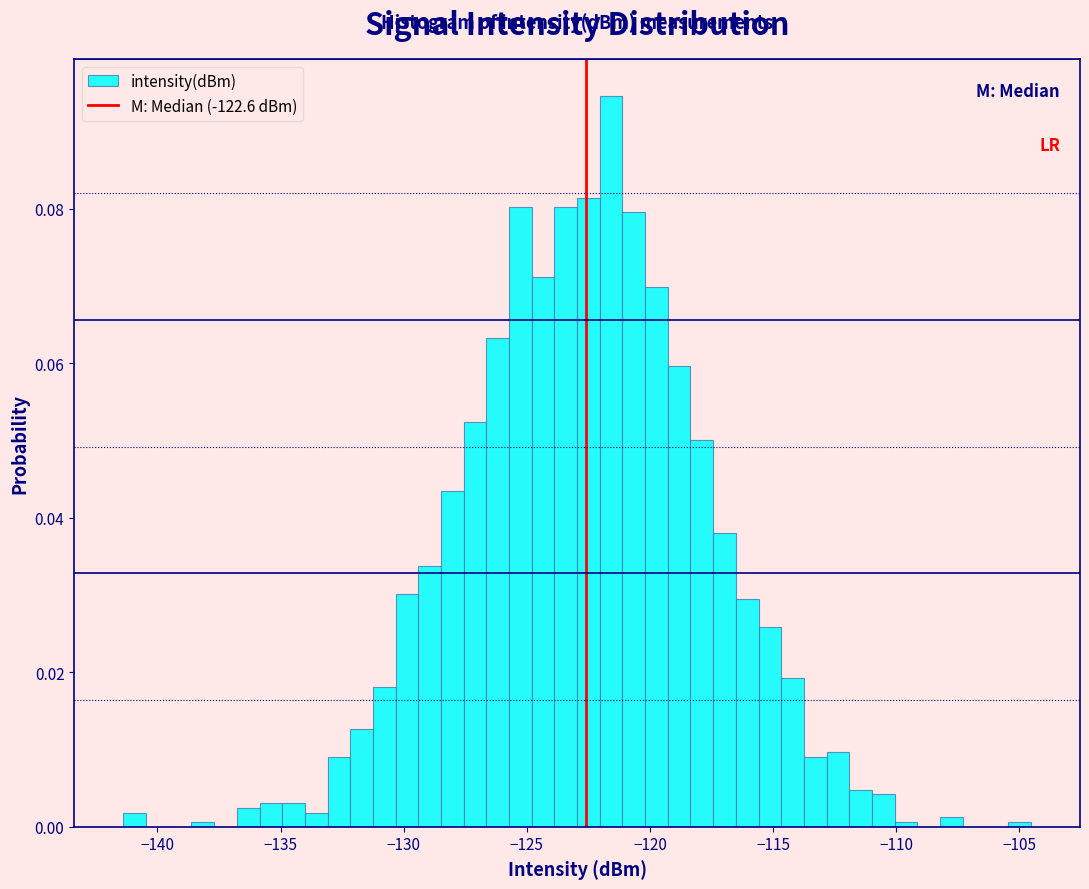

Around what value on the x-axis is the tallest bar? Give the approximate position of its centre, as read against the axis.

-121.5